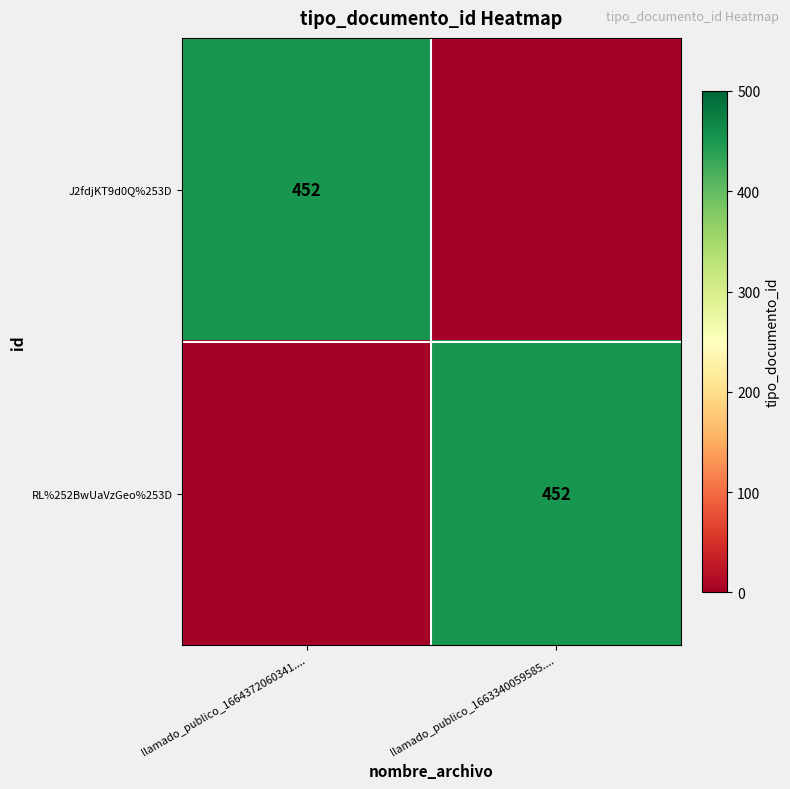

The J2fdjKT9d0Q%253D series shows 265 at llamado_publico_1664372060341..... True or false?

False